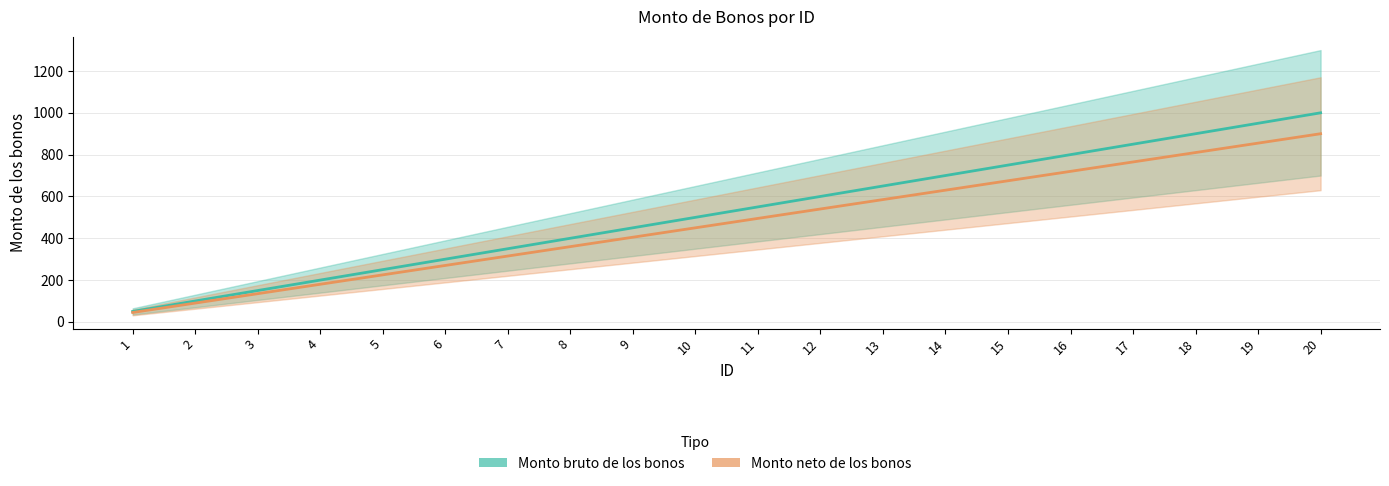

At how many categories does at least one series exceed 153?

17